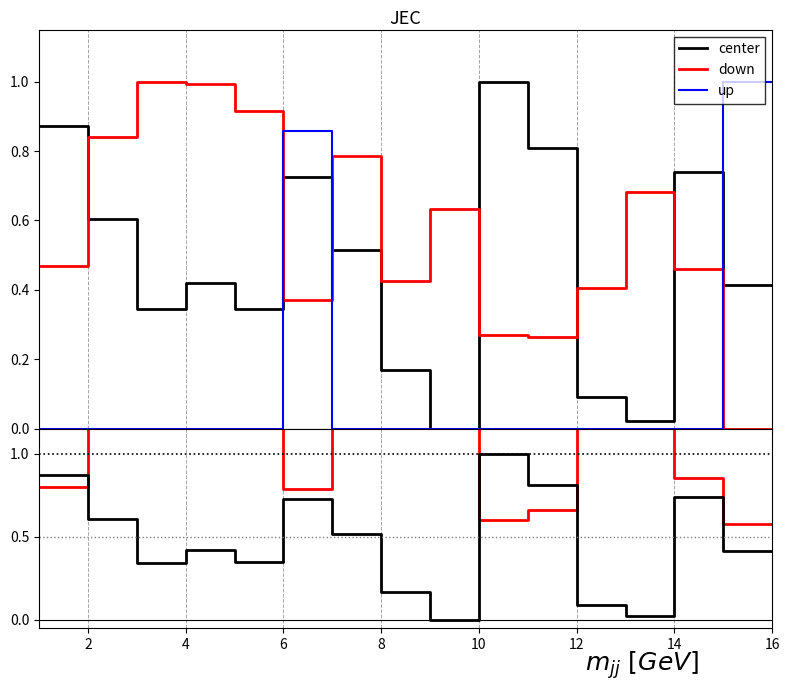

The value of up at 12 is 0.0. True or false?

True